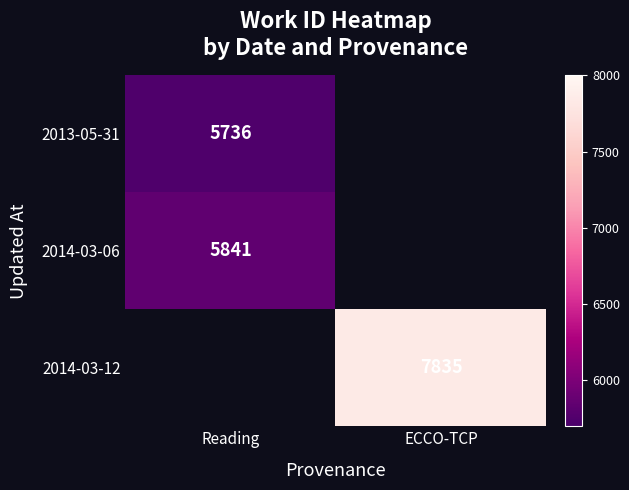

The 2013-05-31 series shows 10206 at Reading. True or false?

False